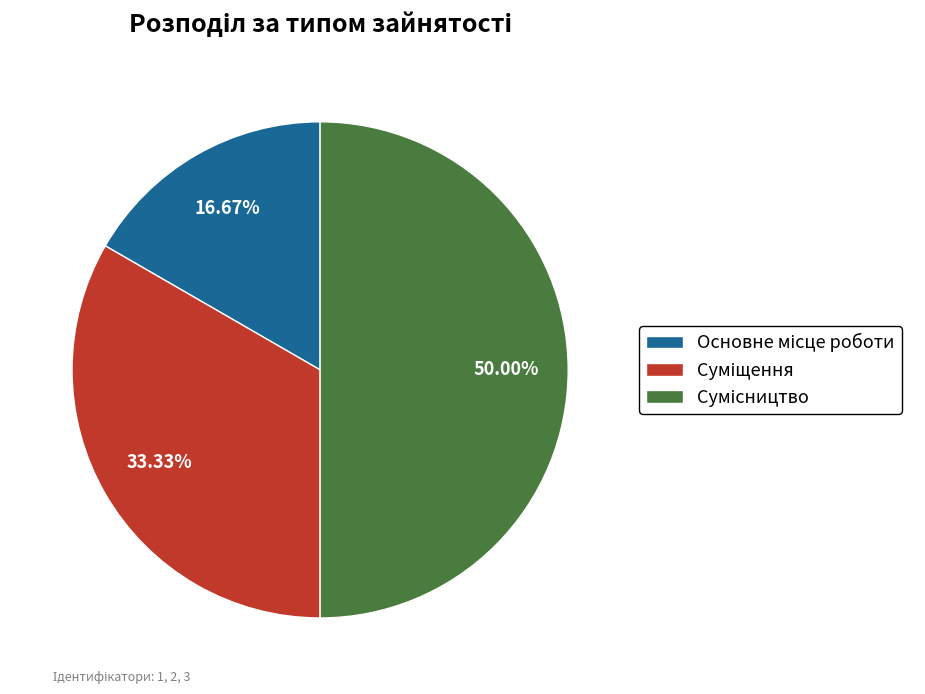

How many slices are in this pie chart?

3